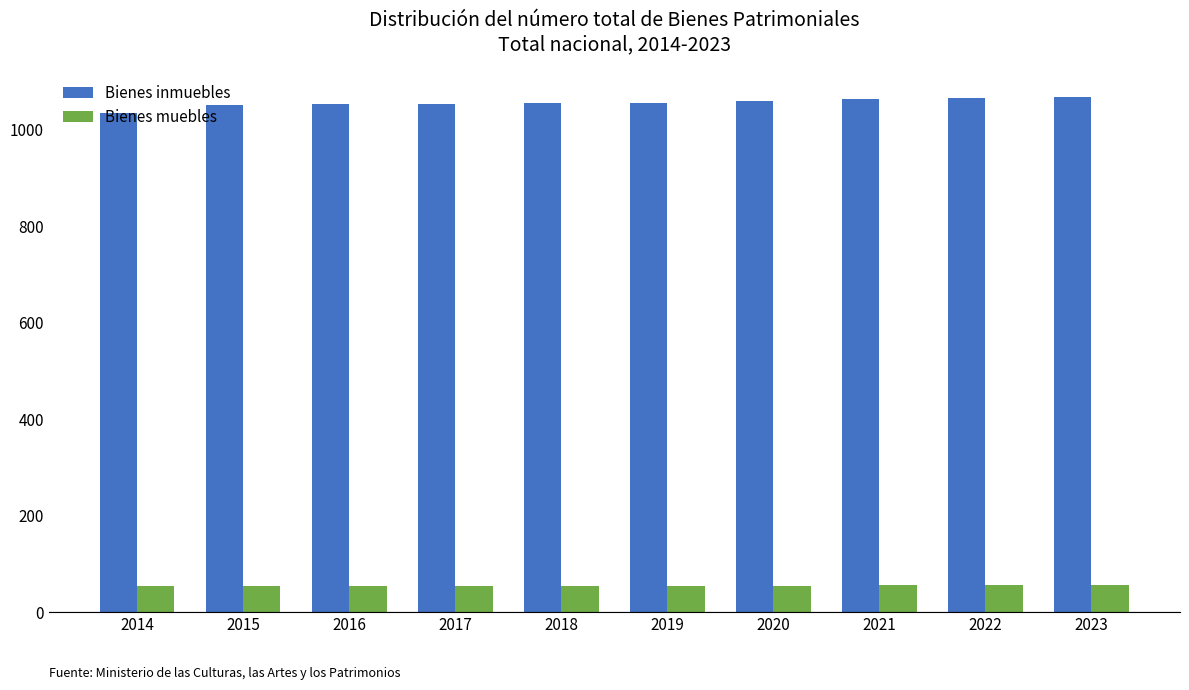

Count the number of categories in the chart.

10